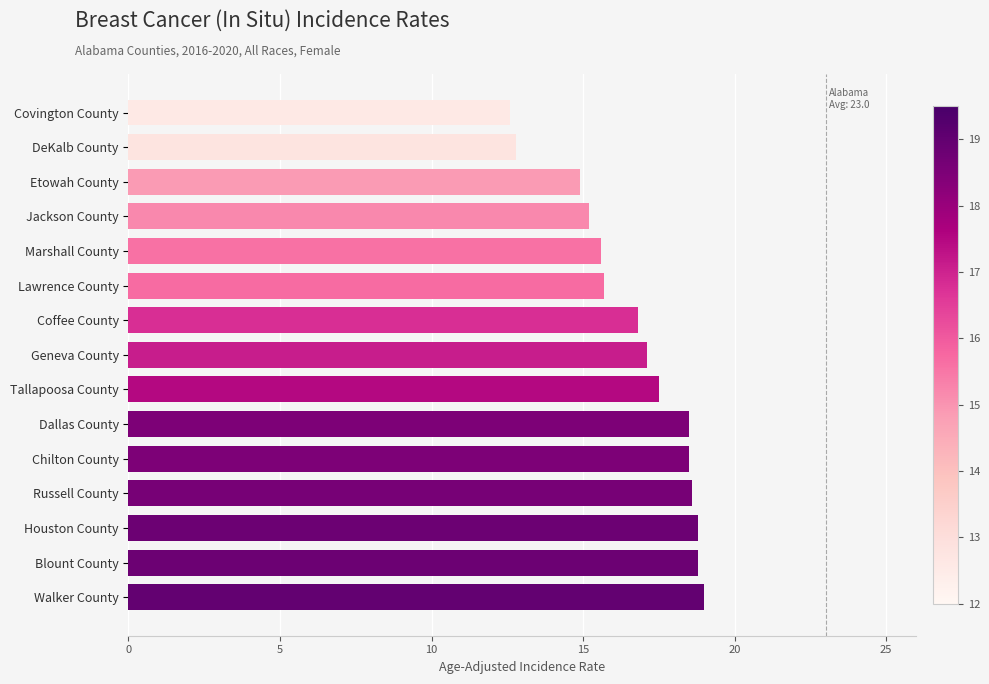

What value does the data have at Chilton County?

18.5